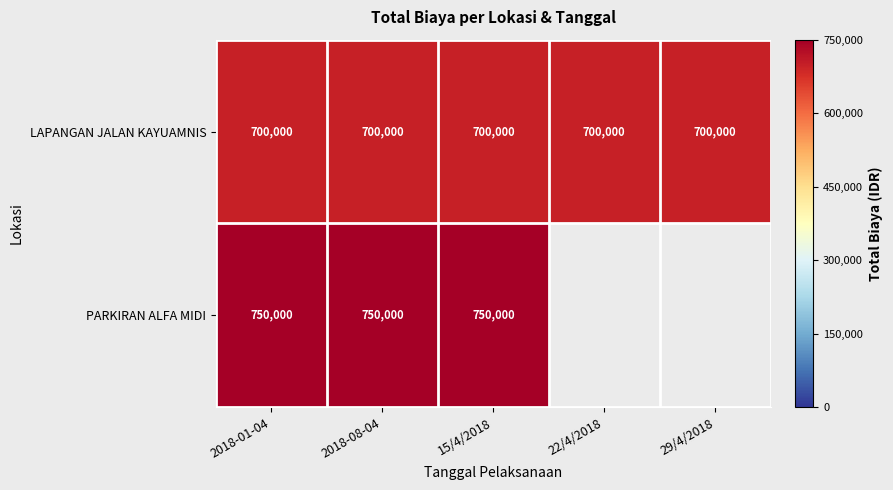

Rank the series at 15/4/2018 from highest to lowest value.

PARKIRAN ALFA MIDI, LAPANGAN JALAN KAYUAMNIS